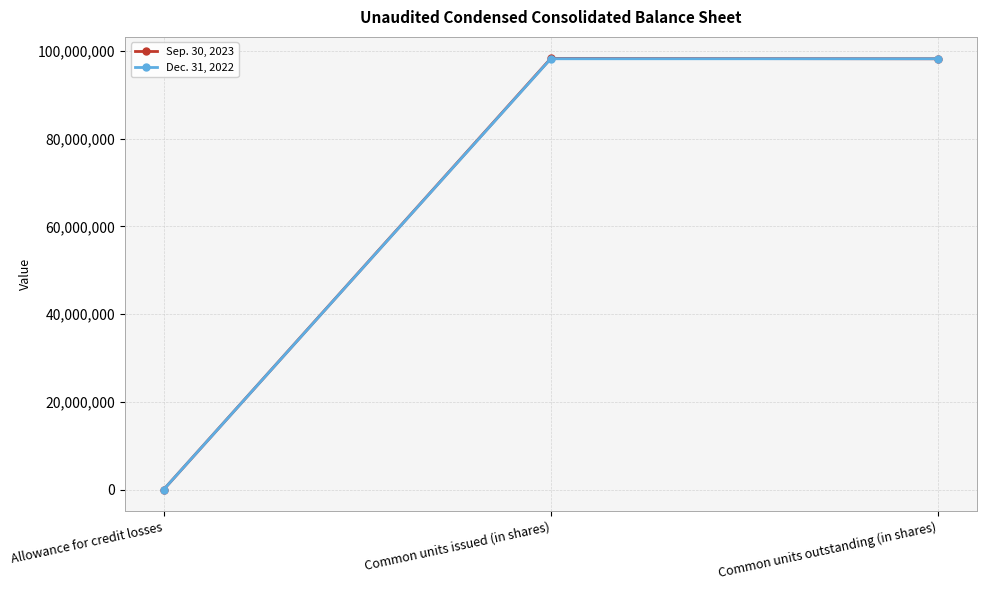

What value does the Sep. 30, 2023 series have at Allowance for credit losses, to the nearest 10?

780